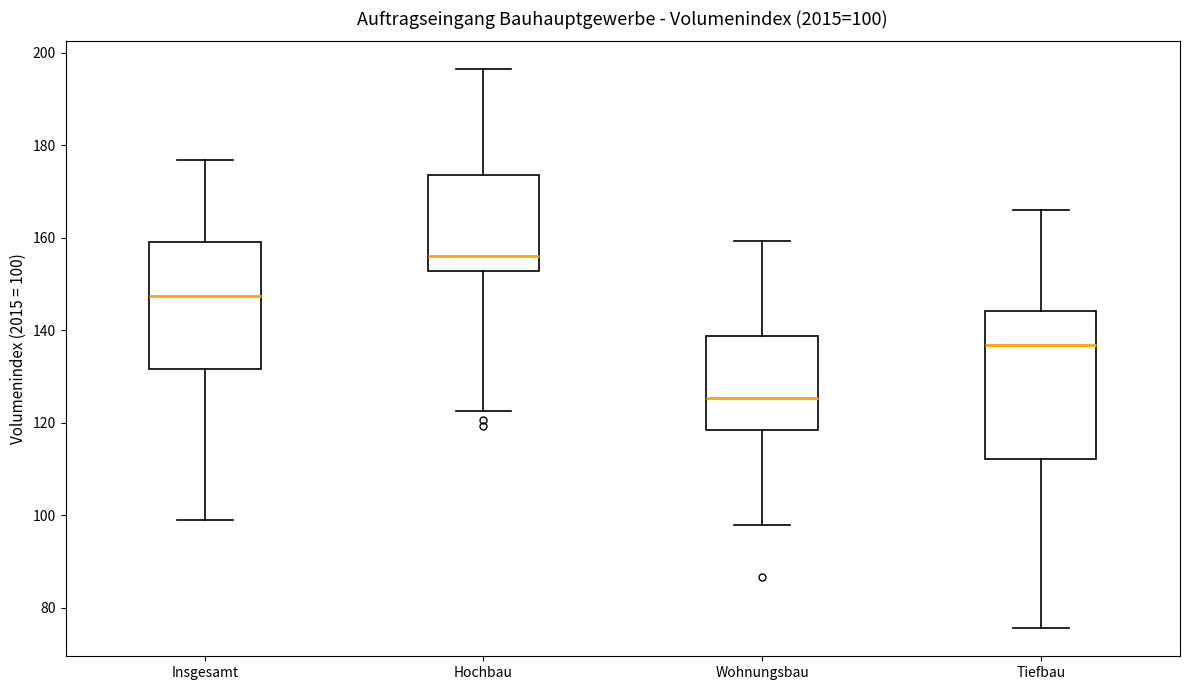

Which box's median line is the highest?

Hochbau